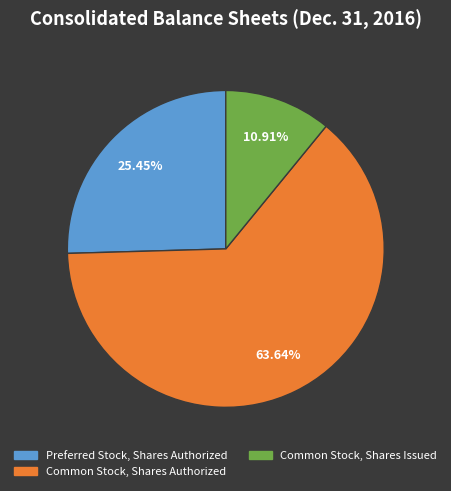

What is the ratio of the value at Common Stock, Shares Authorized to the value at Preferred Stock, Shares Authorized?

2.5